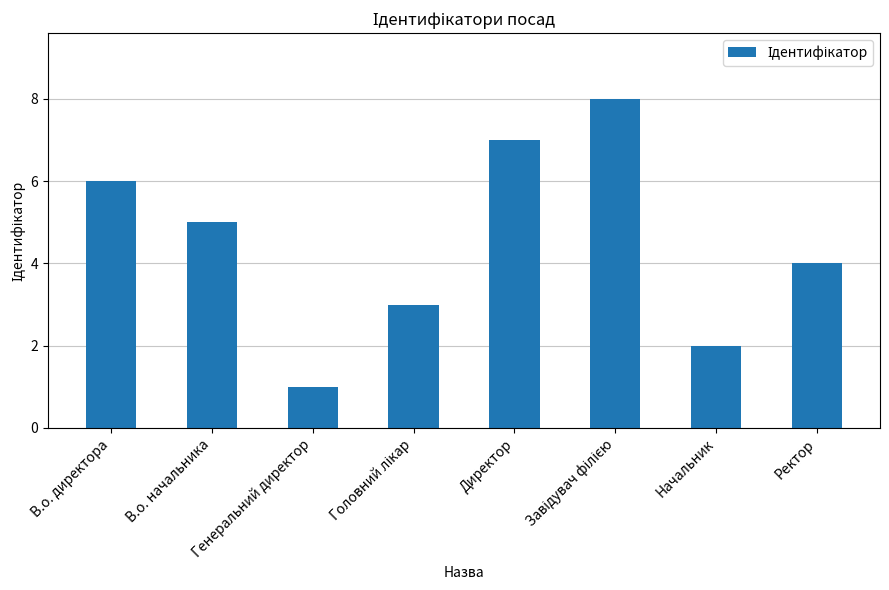

Does the chart contain any negative values?

No